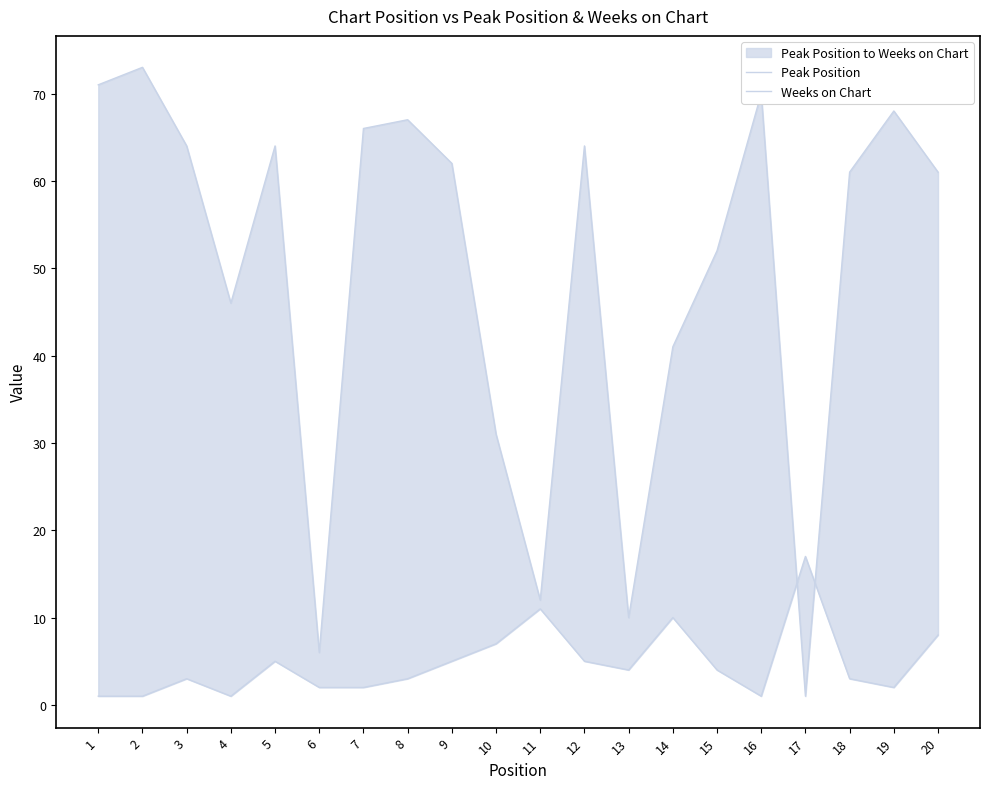

True or false: Peak Position has a value of 3 at 8.

True